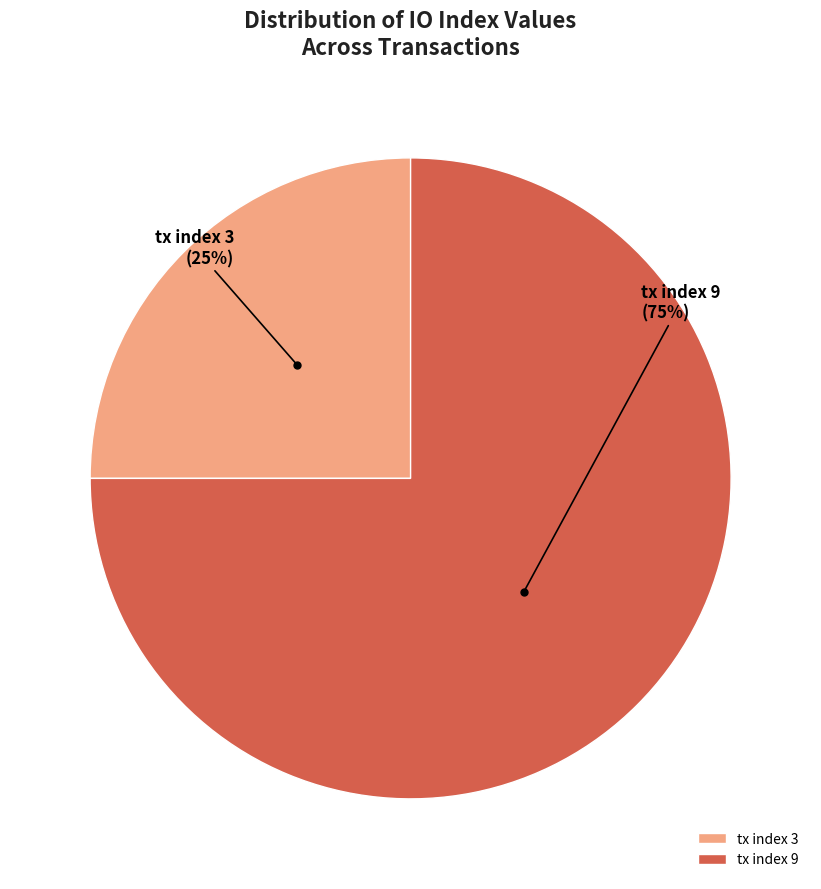

Do tx index 3 and tx index 9 together represent more than half of the pie?

Yes